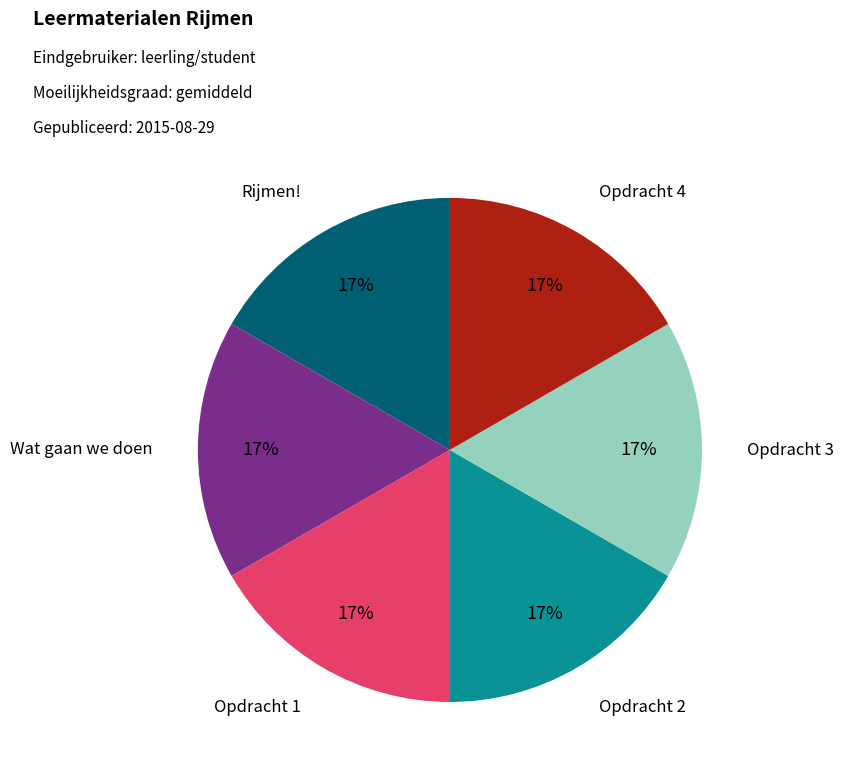

Do Opdracht 3 and Opdracht 4 together represent more than half of the pie?

No